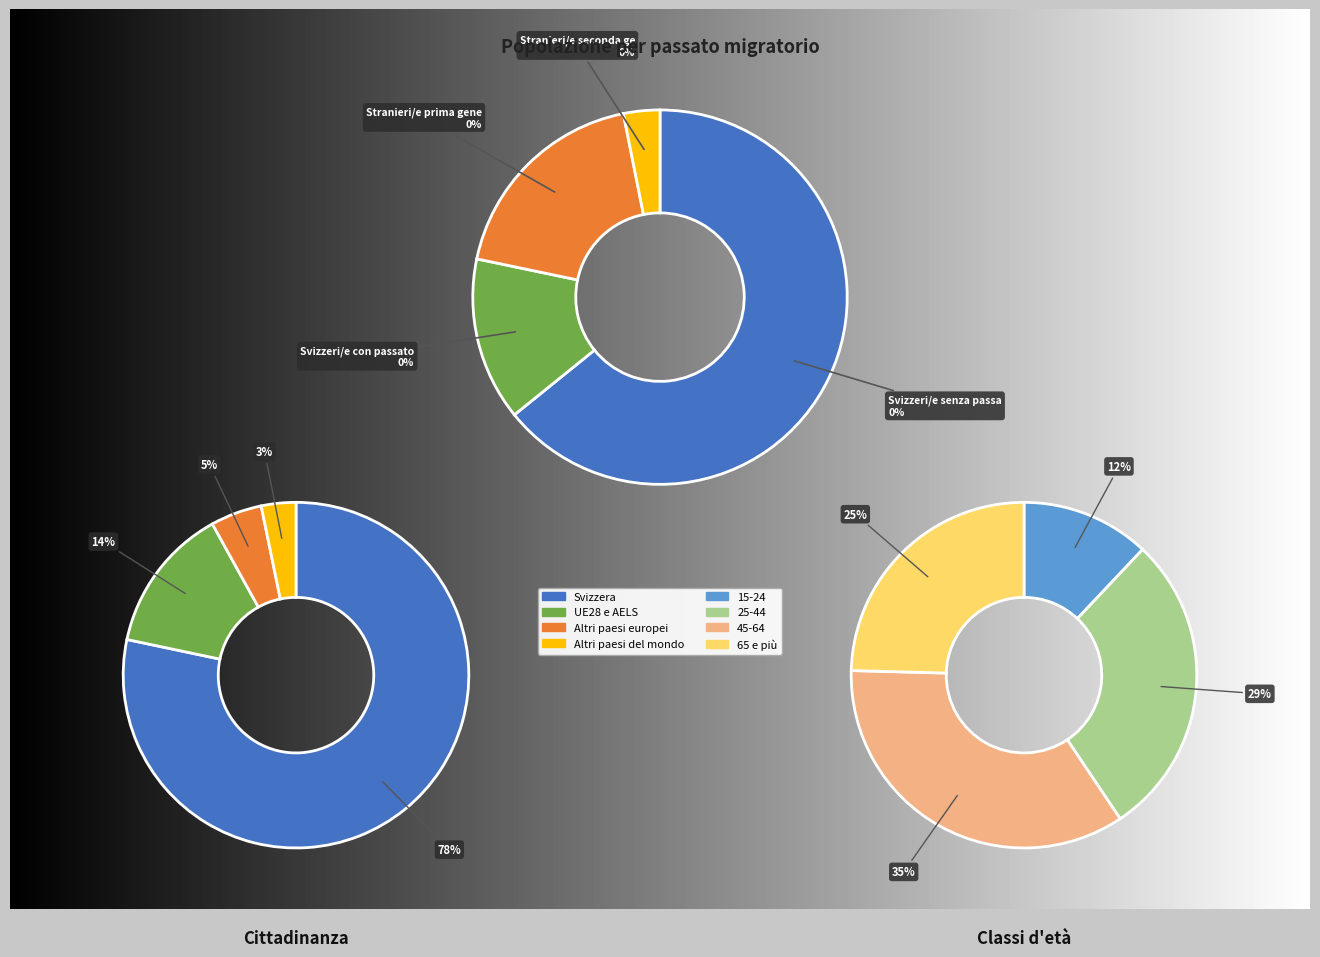

What is the change in value from Svizzeri/e senza un passato migratorio to Stranieri/e di prima generazione?

-109727.2